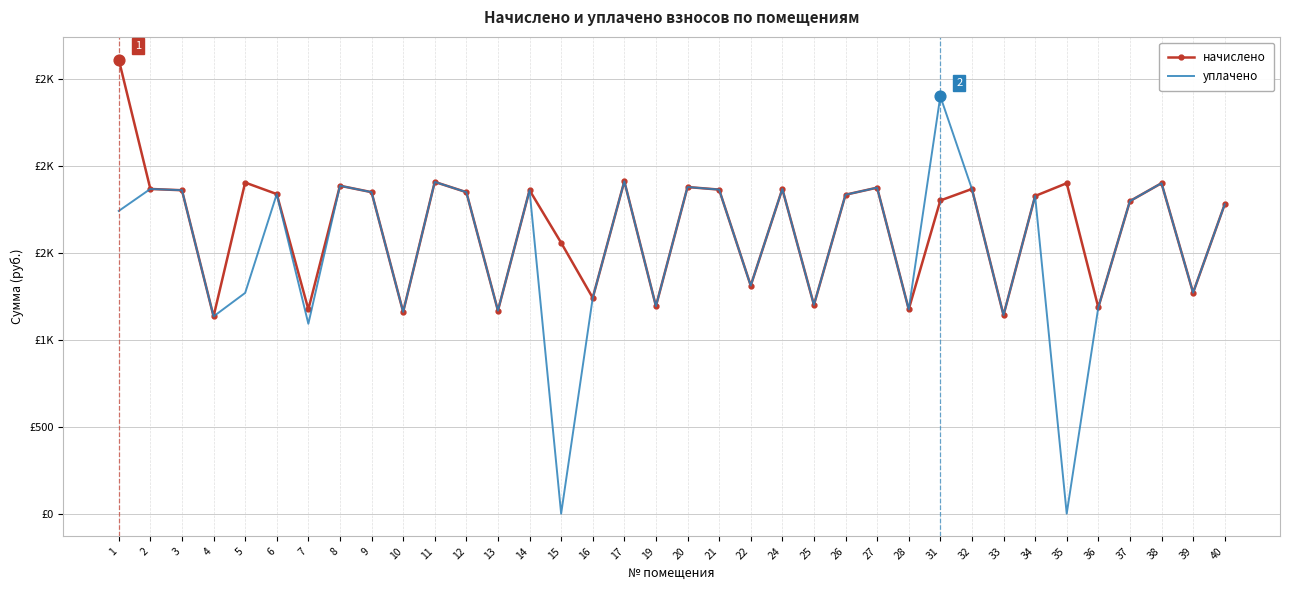

At which category is the sum across all series the highest?

1